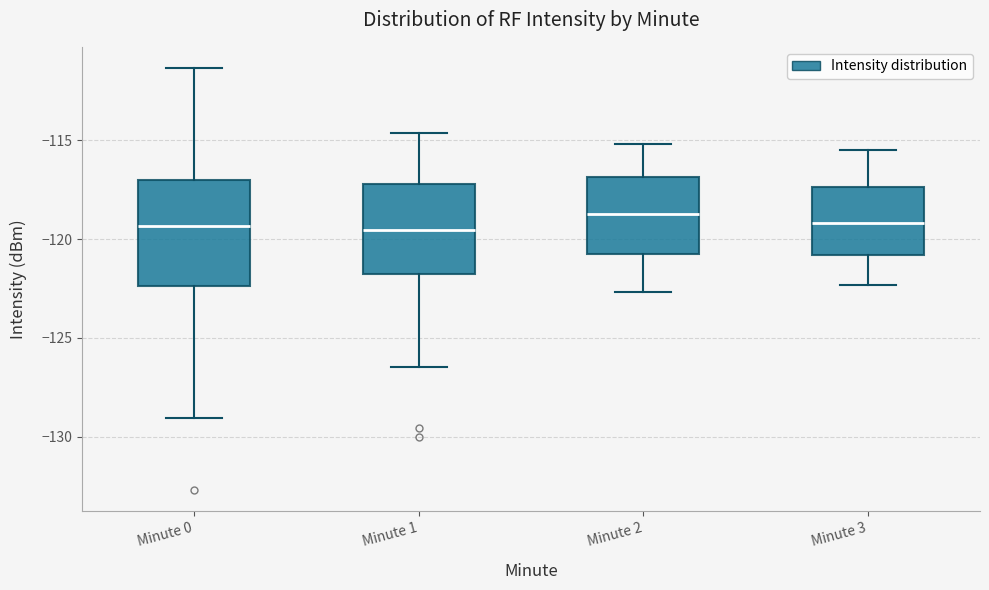

Where is the lower edge of the box for Minute 0 on the y-axis? The values are not printed on the chart, so give them approximately, as read against the axis.

-122.5